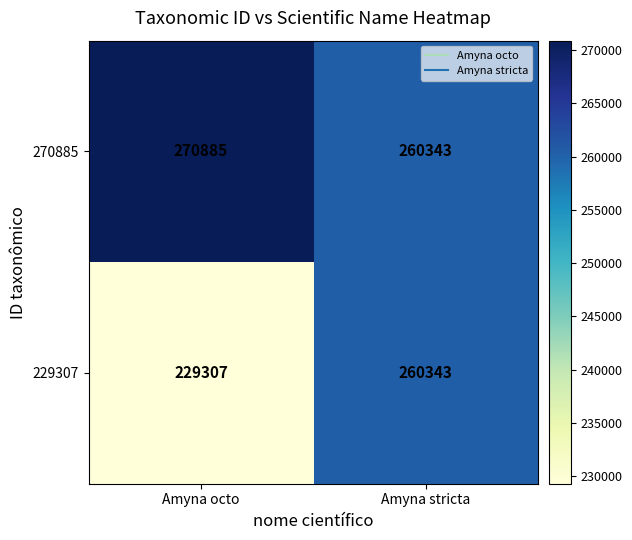

Reading left to right, extract all data points from this chart.

270885: Amyna octo=270885	Amyna stricta=260343
229307: Amyna octo=229307	Amyna stricta=260343